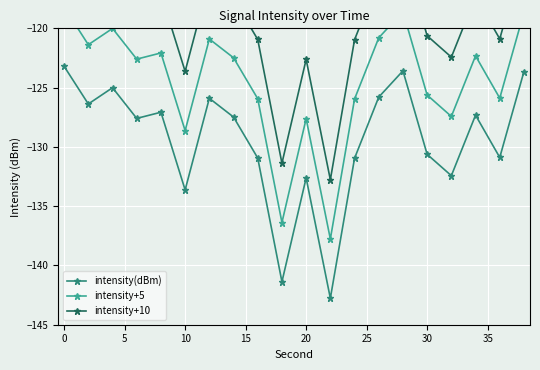

What is the value of the intensity(dBm) point at the 10th from the left?

-141.4